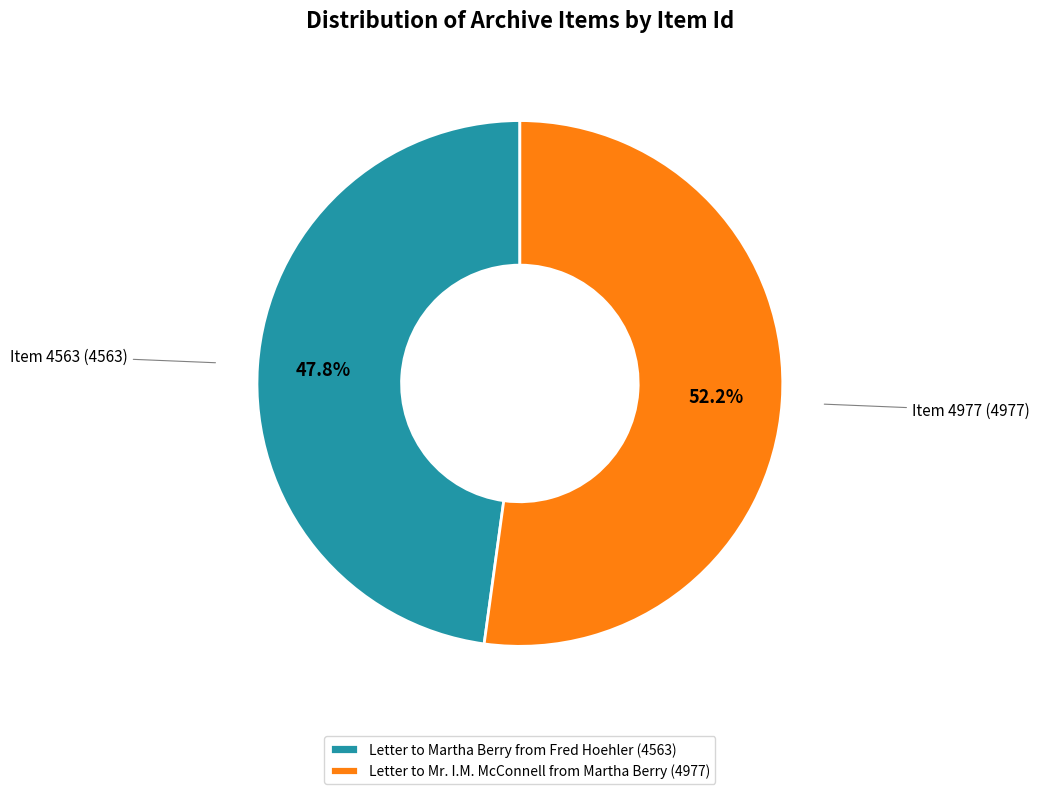

To the nearest percent, what is the combined percentage of Letter to Martha Berry from Fred Hoehler (4563) and Letter to Mr. I.M. McConnell from Martha Berry (4977)?

100%